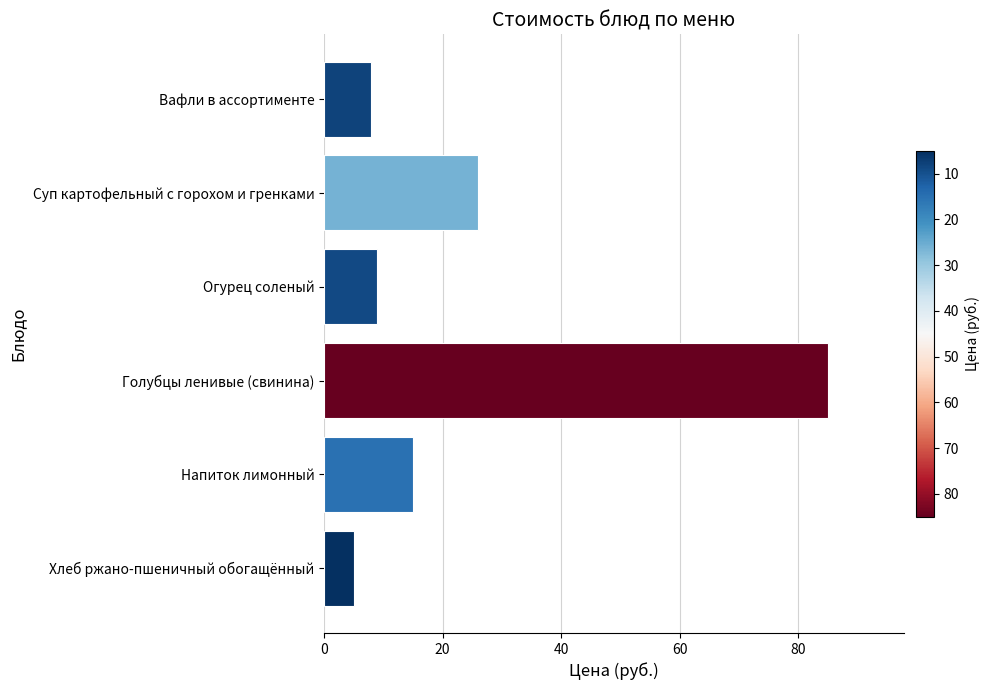

True or false: the data shows 2 at Хлеб ржано-пшеничный обогащённый.

False